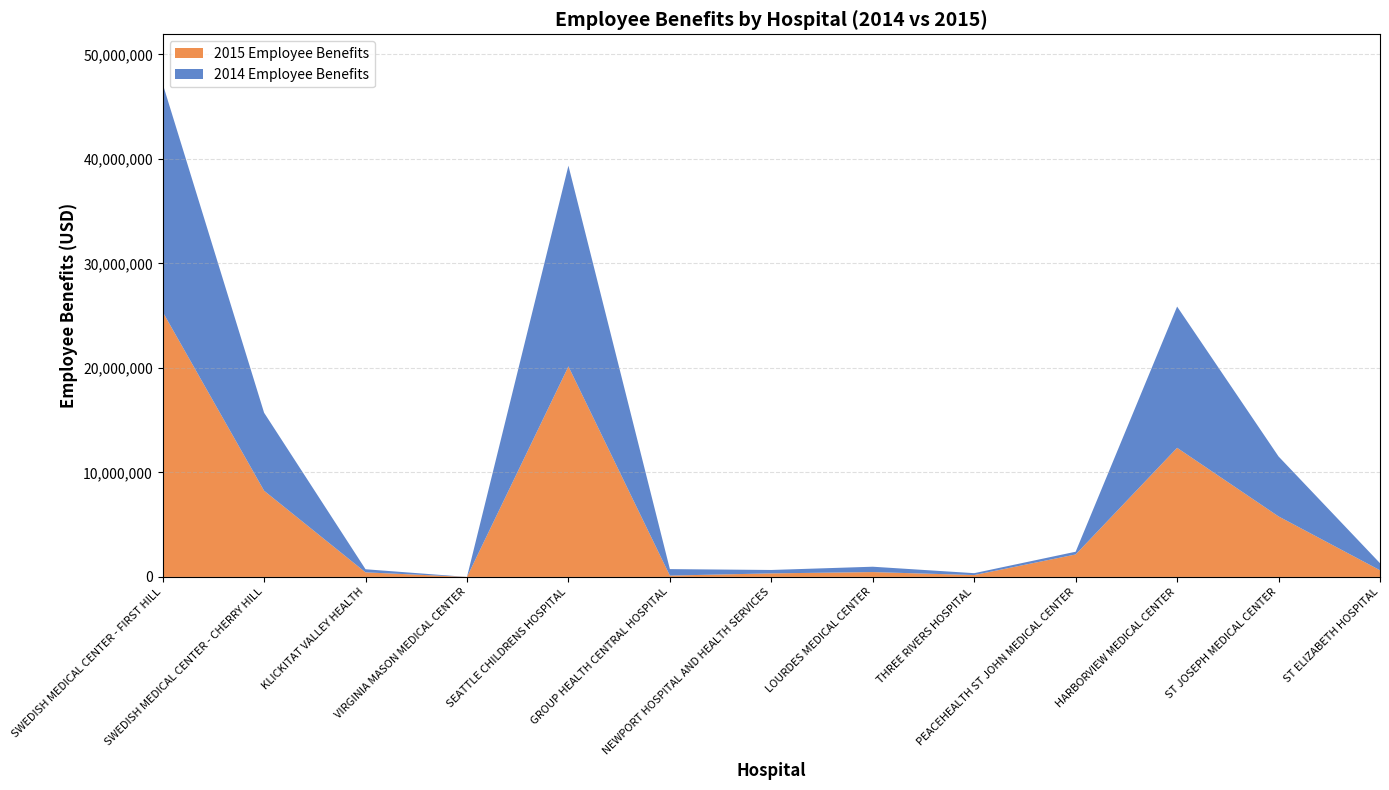

Reading left to right, transcribe all the data shown in this chart.

2015 Employee Benefits: 25362664	8248437	438245	-3591875	20140938	128379	341181	463937	180616	2148936	12353150	5791123	638438
2014 Employee Benefits: 21831466	7460550	296333	-2092804	19201655	620111	324967	512931	179208	262608	13513540	5734190	674847